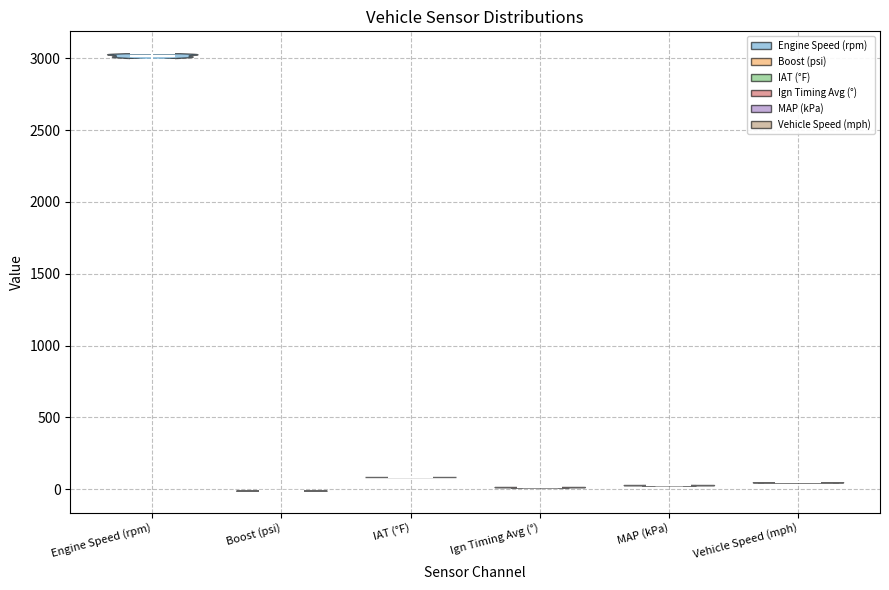

What is the lowest point the violin for Engine Speed (rpm) reaches on the y-axis? The values are not printed on the chart, so give them approximately, as read against the axis.

3000